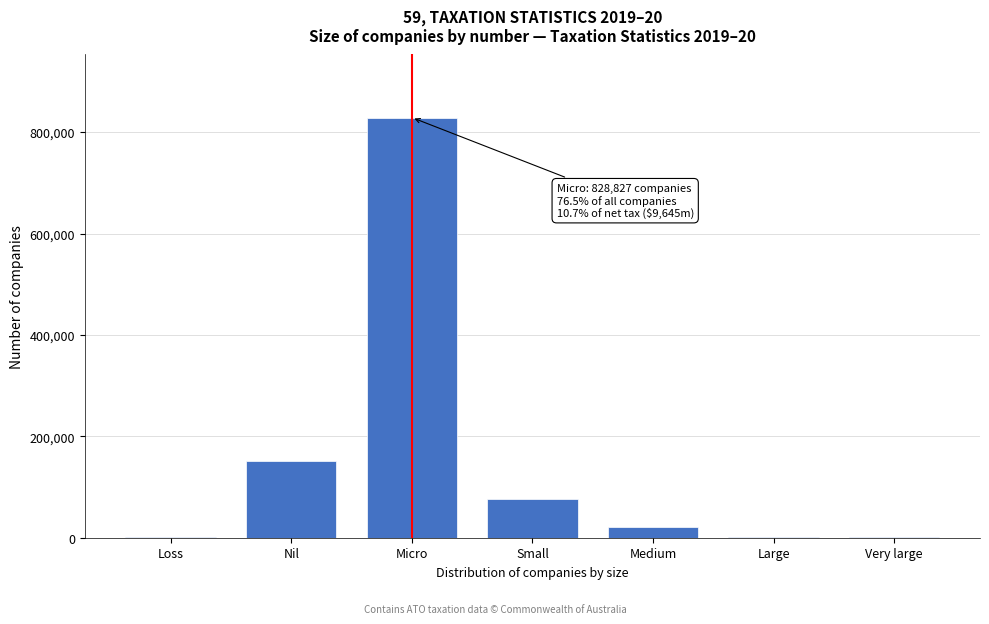

Which category has the highest value across all series?

Micro